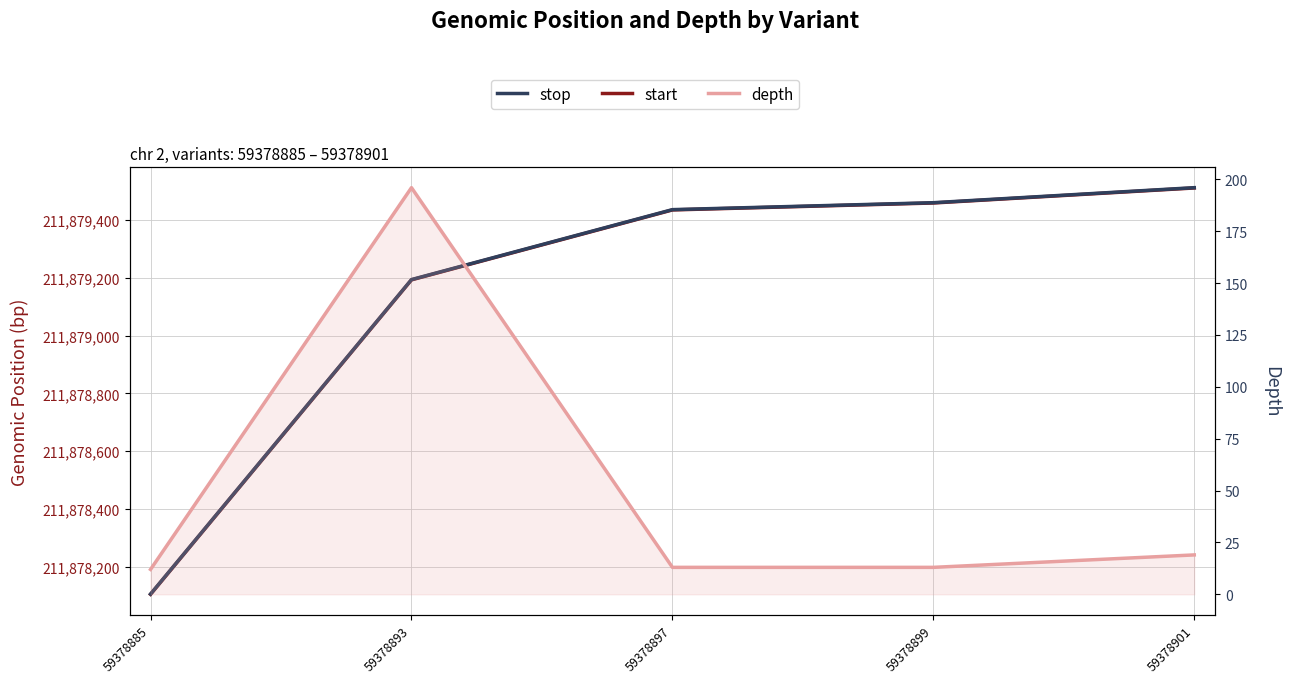

True or false: depth and stop cross at least once.

False